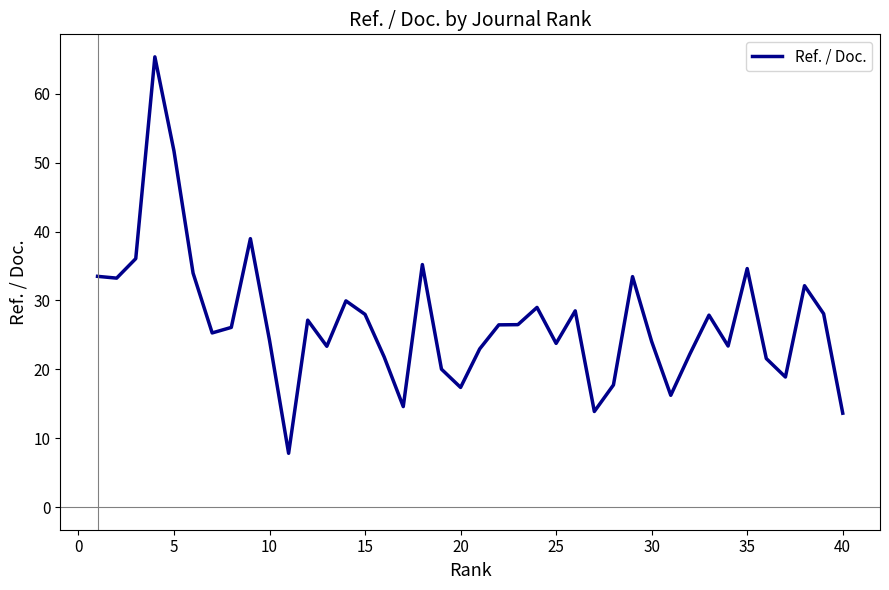

What is the difference between the maximum and minimum values?

57.5